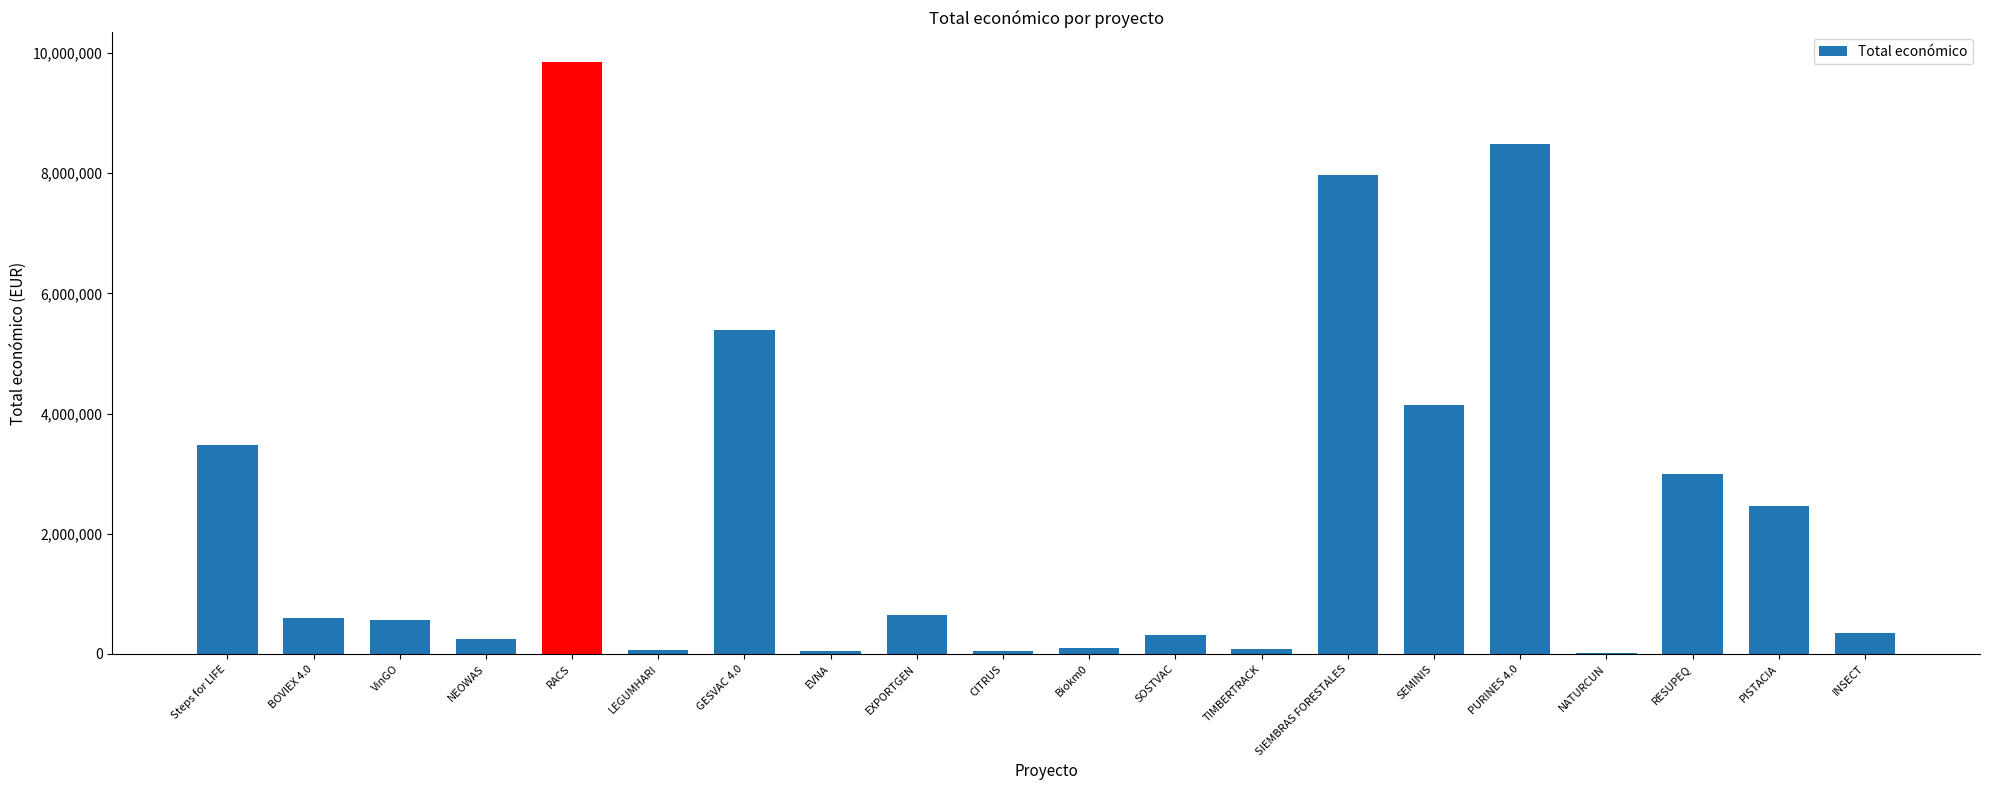

What is the ratio of the value at SEMINIS to the value at NEOWAS?

16.6